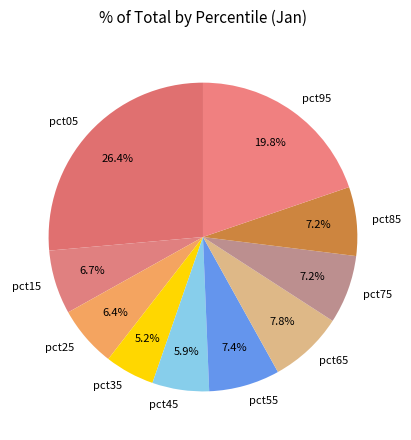

Which slice is the smallest?

pct35